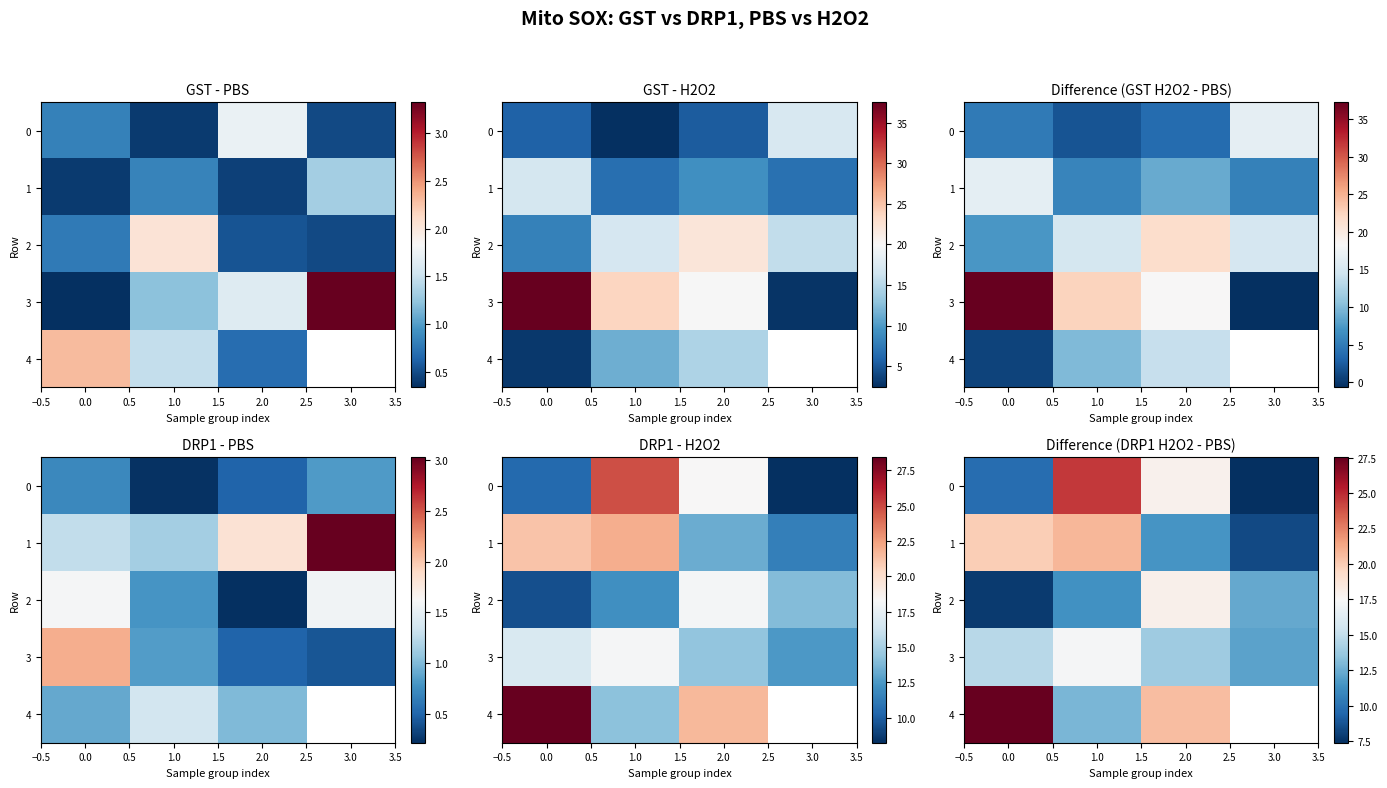

What is the sum of all 0 values?

59.6